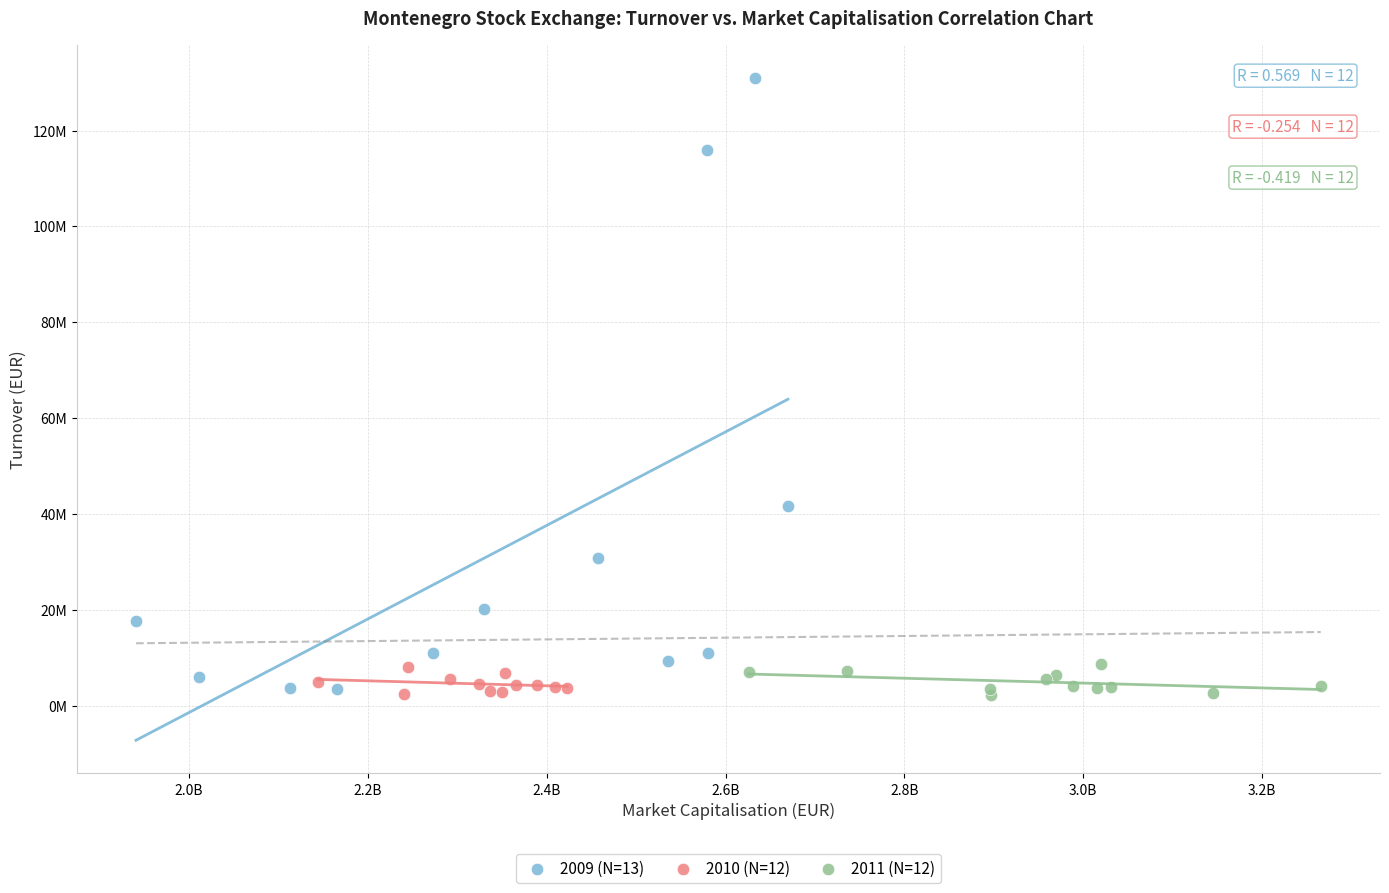

Which series has the largest Y range (max minus min)?

2009 (N=13)